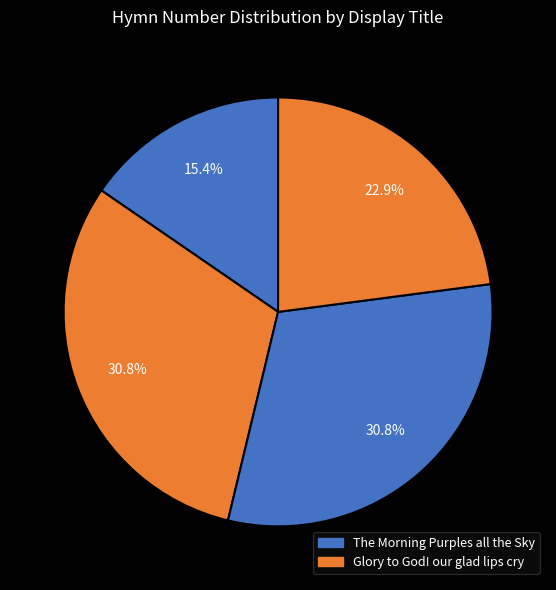

How many slices are in this pie chart?

4